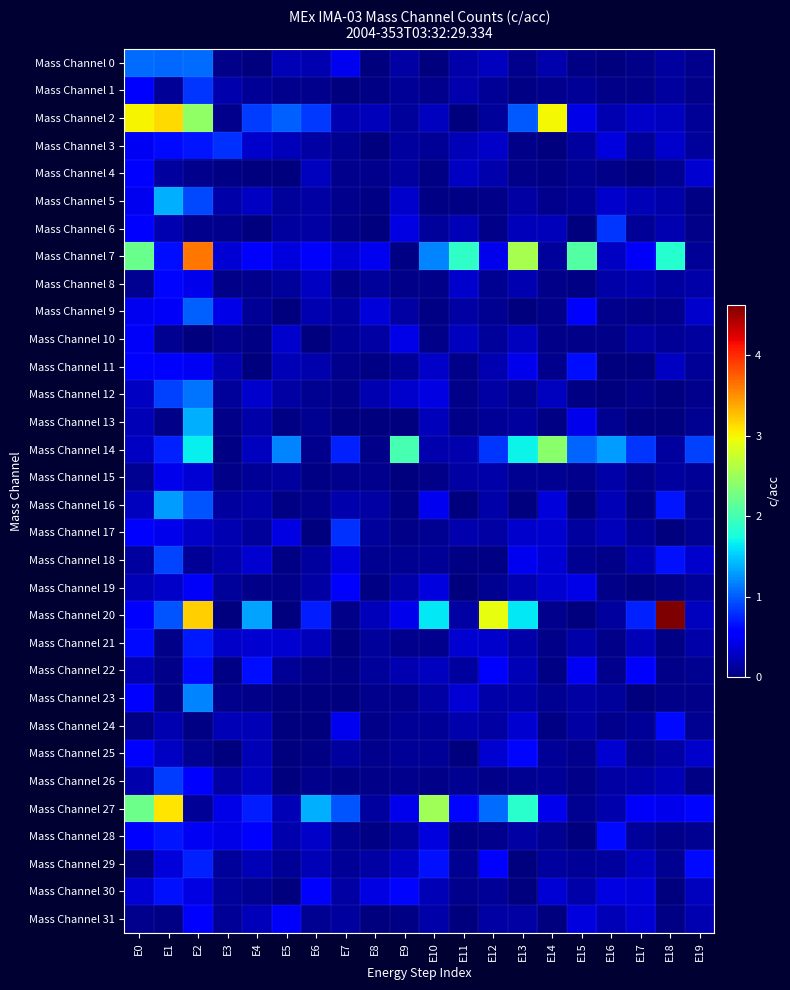

Which series has the largest total across all categories?

Mass Channel 7